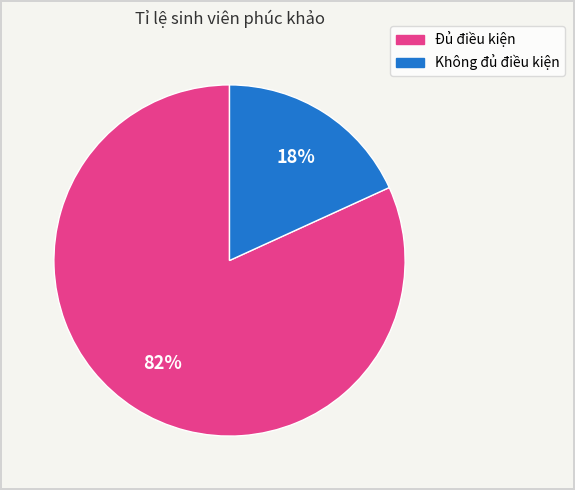

Count the number of slices in the pie.

2